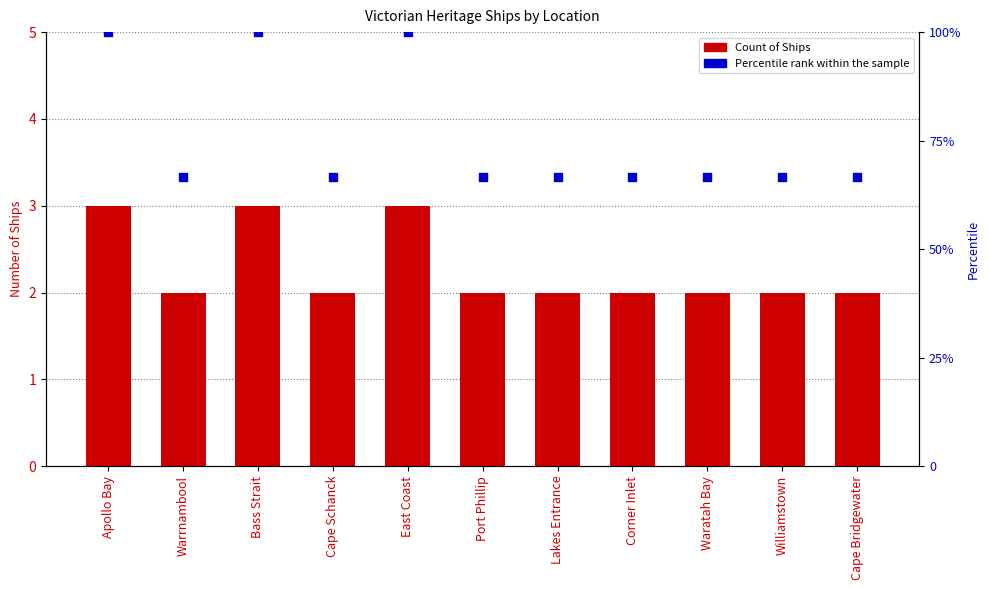

Which series reaches the maximum Y coordinate?

Percentile rank within the sample